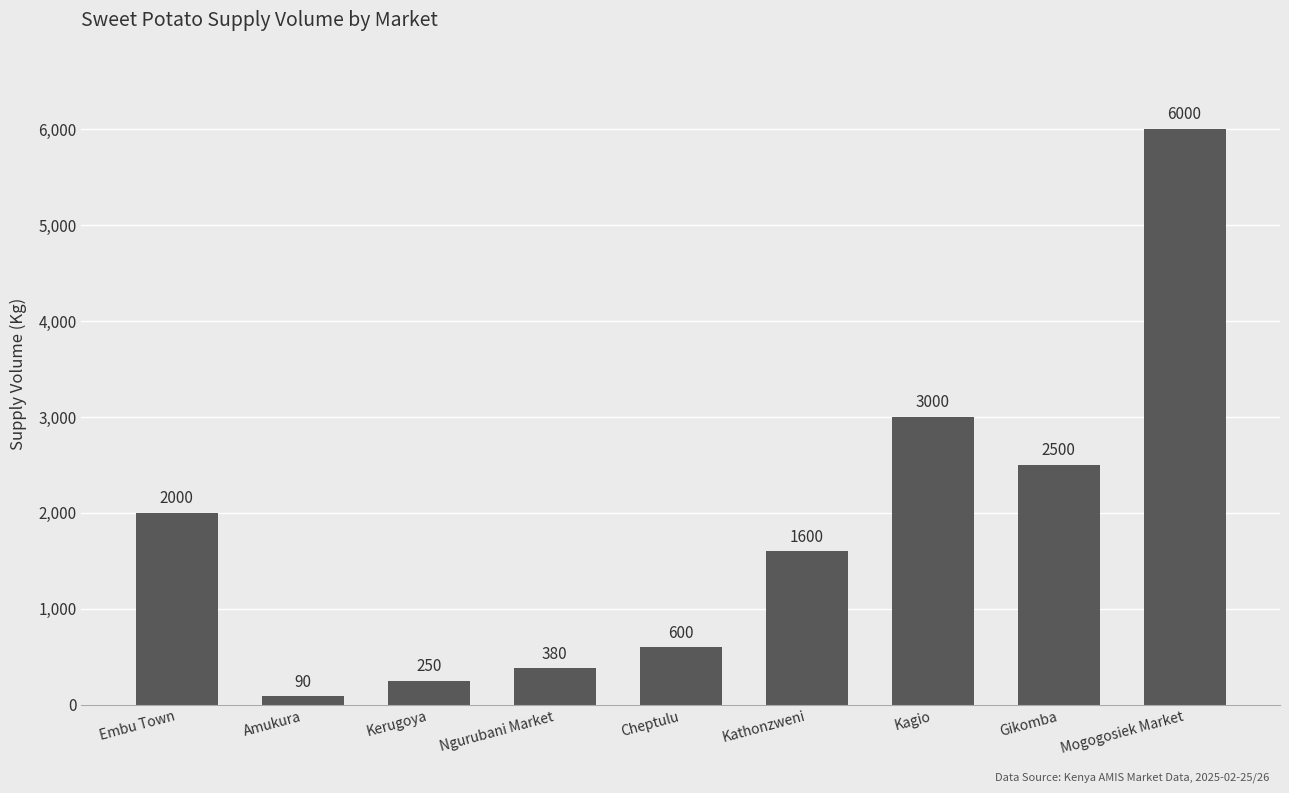

What is the label of the 7th bar from the left?

Kagio